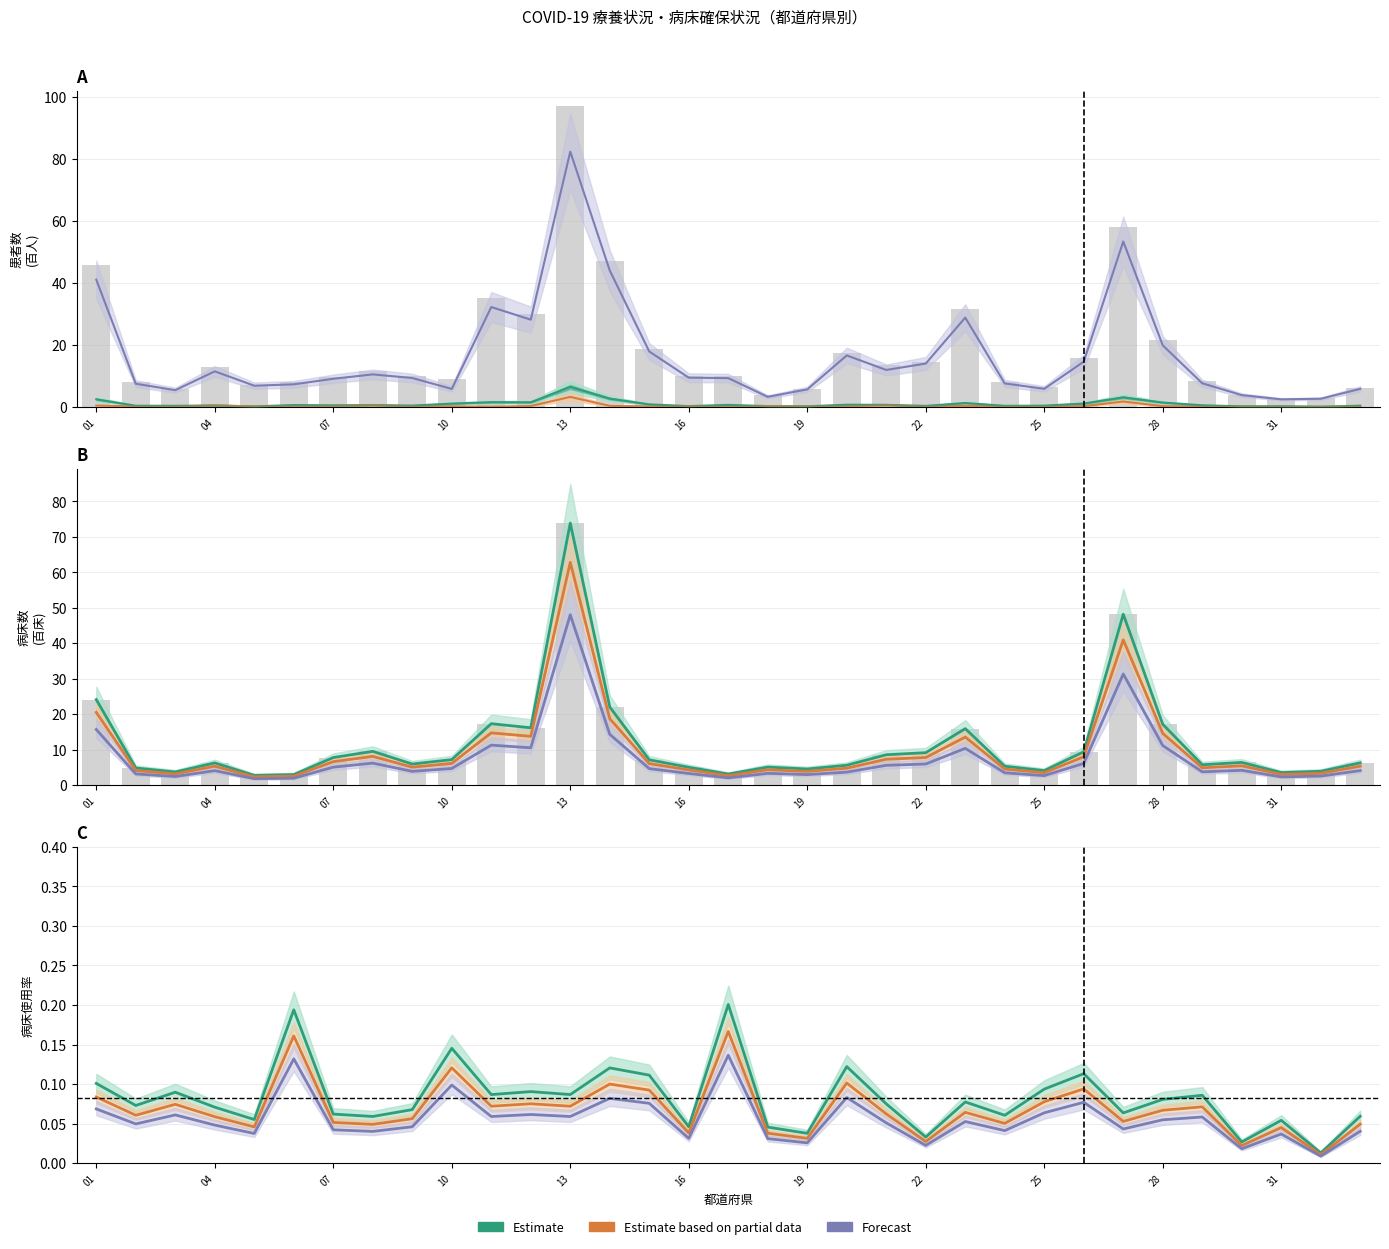

The 確保病床数 series shows 2.7 at 05 秋田県. True or false?

True